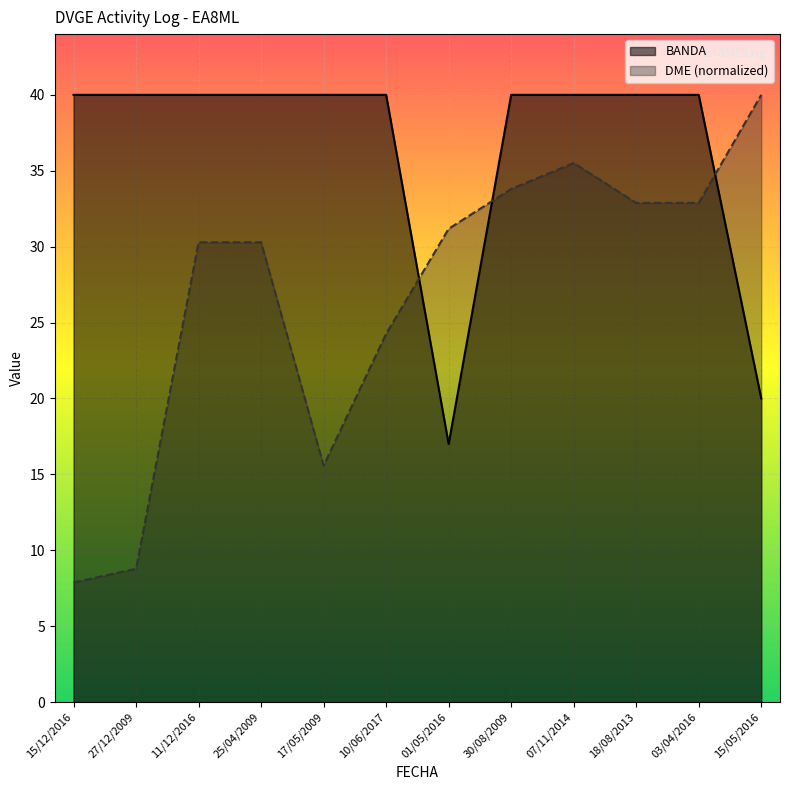

Reading right to left, transcribe all the data shown in this chart.

BANDA: 20.0	40.0	40.0	40.0	40.0	17.0	40.0	40.0	40.0	40.0	40.0	40.0
DME: 40.0	32.9	32.9	35.5	33.8	31.2	24.3	15.6	30.3	30.3	8.8	7.9